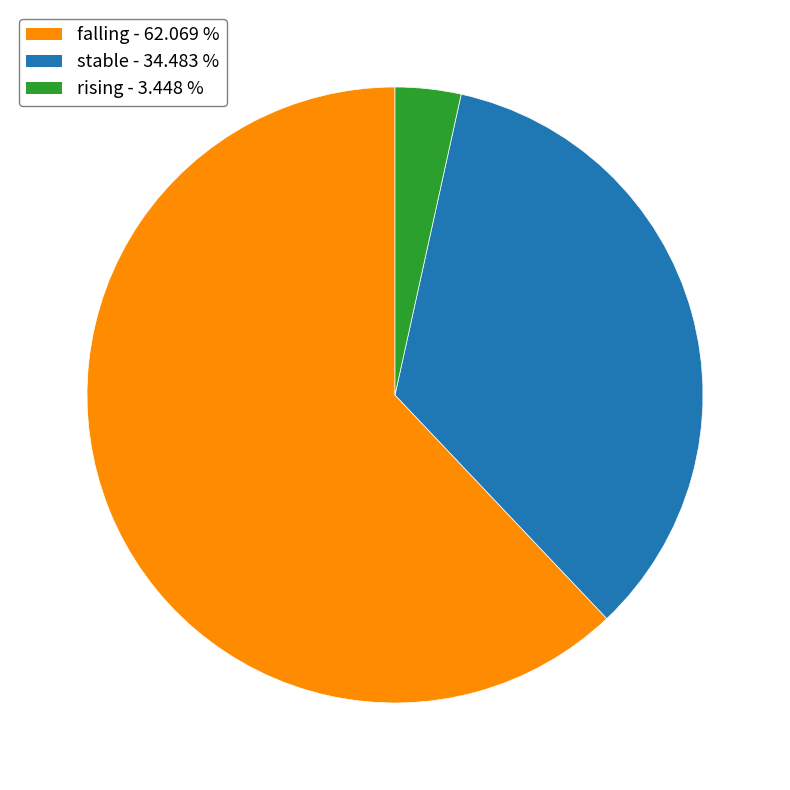

Which category has the smallest portion of the pie?

rising